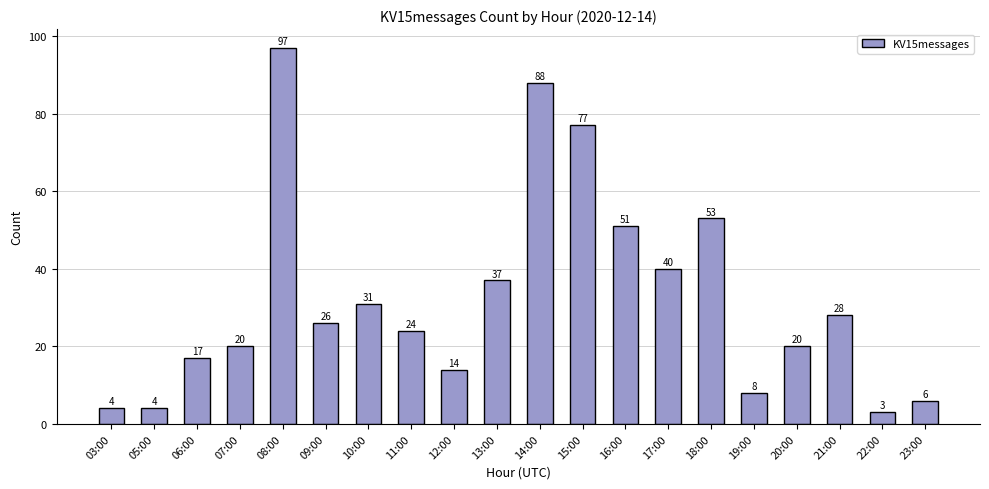

What is the sum of the values at 18:00 and 20:00?

73